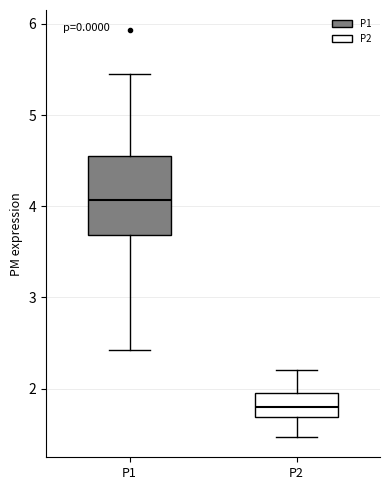

Reading left to right, read every box against the y-axis: the position of its median line, the range the box covers, and the ends of its whiskers. The values are not printed on the chart, so give them approximately, as read against the axis.

P1: median 4.1, box 3.7 to 4.6, whiskers 2.4 to 5.5
P2: median 1.8, box 1.7 to 2.0, whiskers 1.5 to 2.2